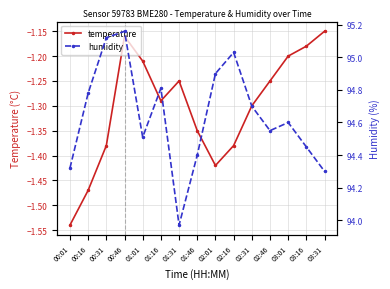

Rank the categories by temperature value from highest to lowest.

03:31, 00:46, 03:16, 03:01, 01:01, 01:31, 02:46, 01:16, 02:31, 01:46, 00:31, 02:16, 02:01, 00:16, 00:01